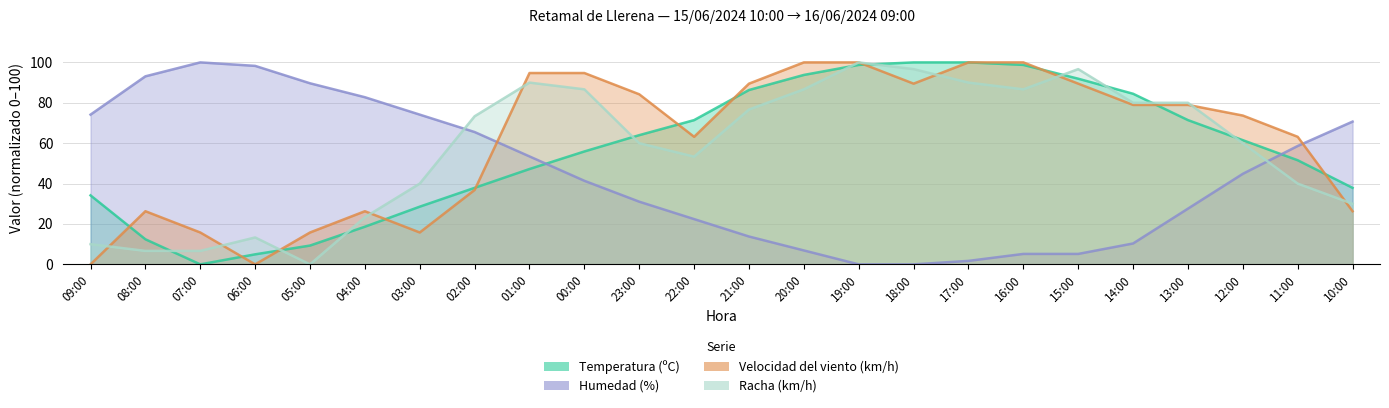

The Temperatura (ºC) series shows 42.6 at 23:00. True or false?

False